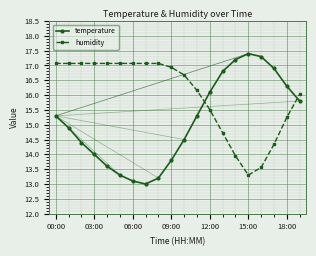

At how many categories does at least one series exceed 15?

20